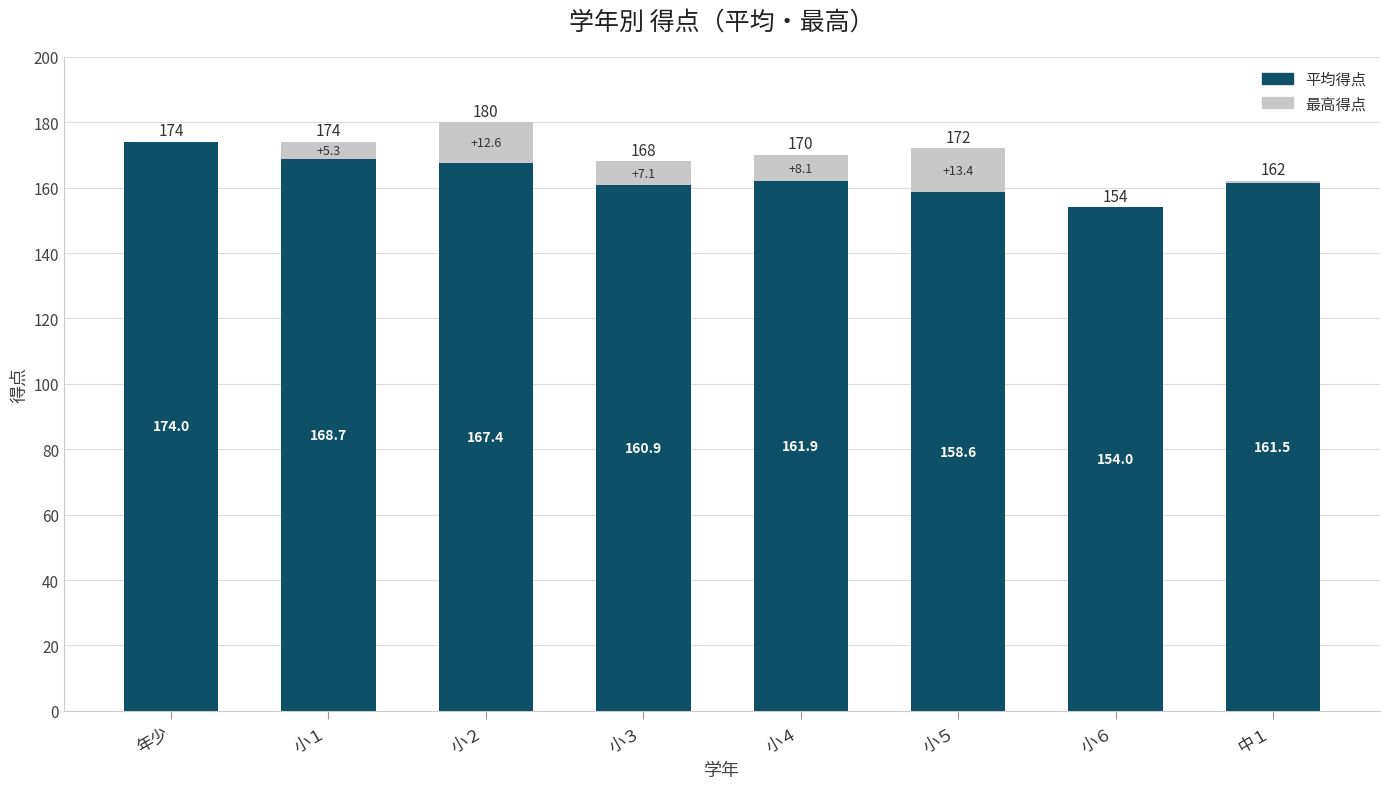

The 平均得点 series shows 161.5 at 中１. True or false?

True